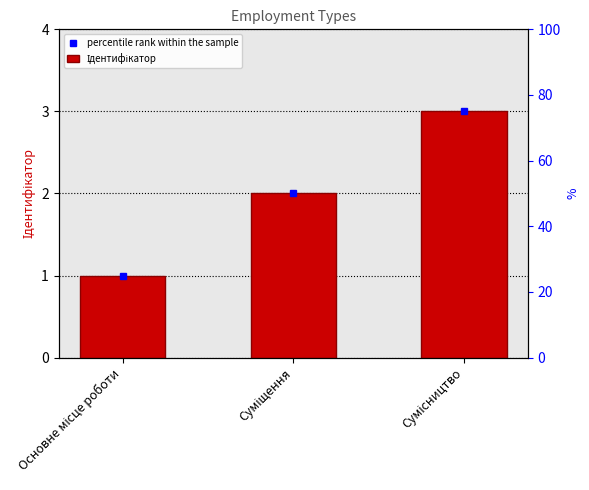

Reading left to right, transcribe all the data shown in this chart.

Основне місце роботи=1	Суміщення=2	Сумісництво=3